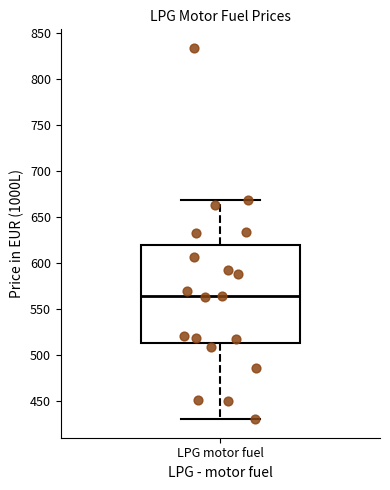

Transcribe this box plot: give where the median line is, the range the box spans, and where the two whiskers end, as read against the y-axis. The values are not printed on the chart, so give them approximately, as read against the axis.

median 565, box 515 to 620, whiskers 430 to 670